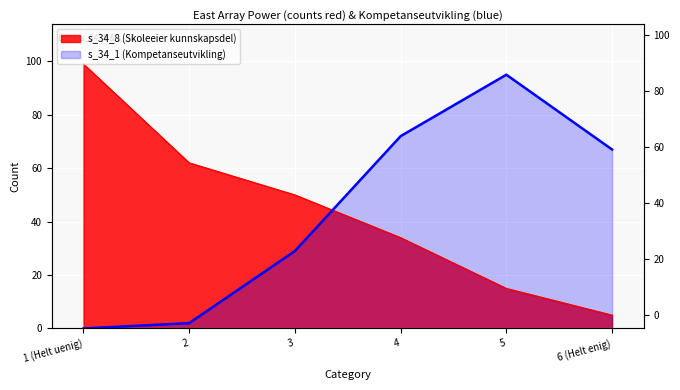

At which label does s_34_1 (Kompetanseutvikling) reach its peak?

5